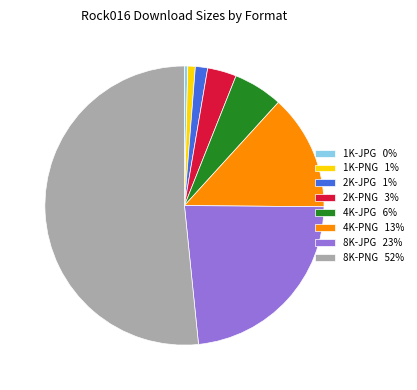

Does any single category account for the majority?

Yes